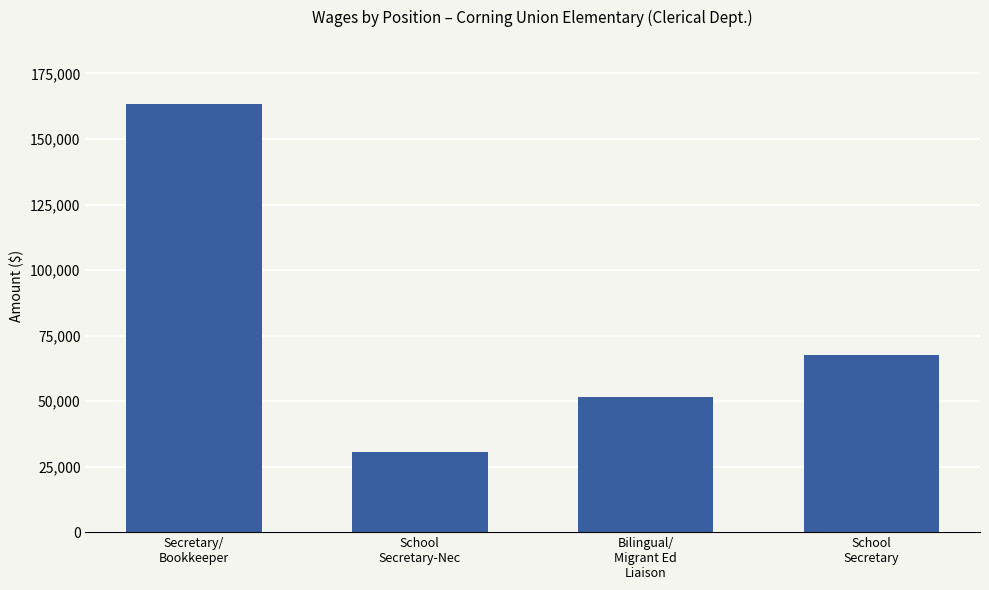

The value at School
Secretary-Nec is 41721. True or false?

False